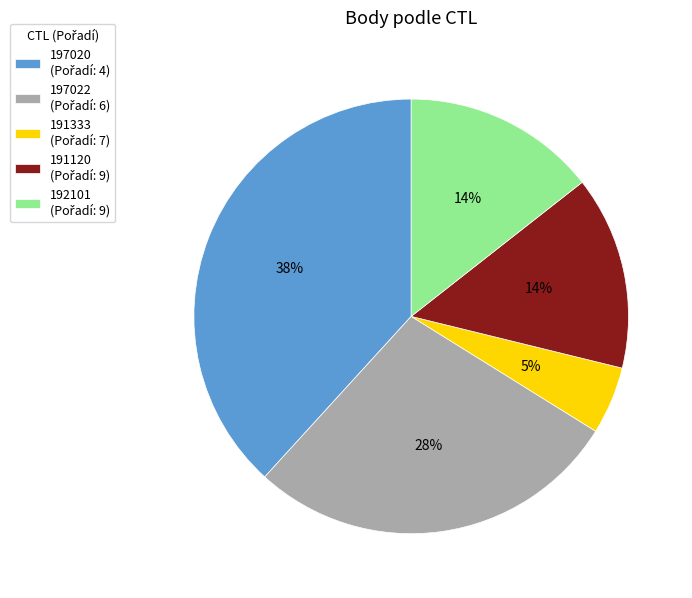

True or false: 197020 accounts for 49% of the total.

False